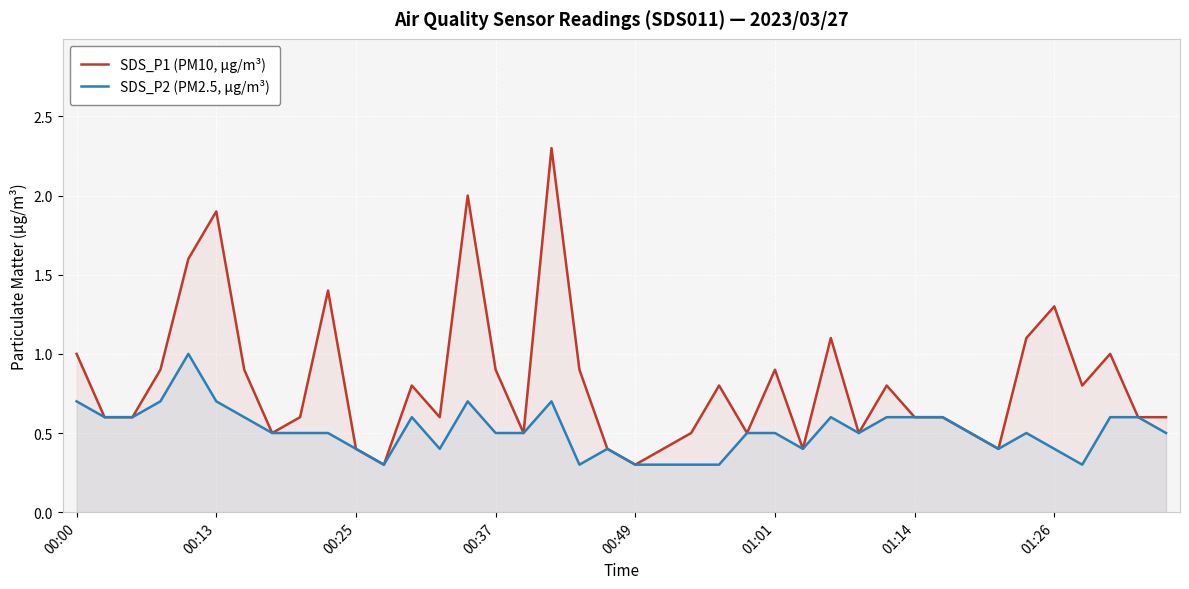

List the series in order of their peak value, highest first.

SDS_P1 (PM10, µg/m³), SDS_P2 (PM2.5, µg/m³)